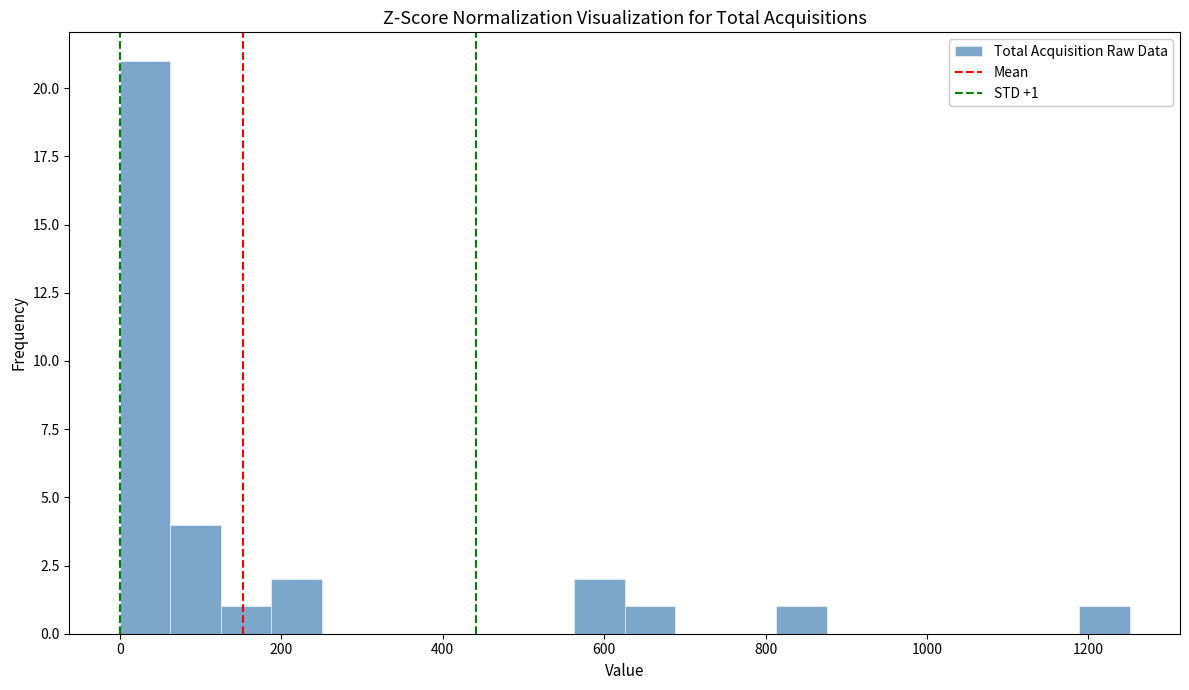

Around what value on the x-axis is the tallest bar? Give the approximate position of its centre, as read against the axis.

40